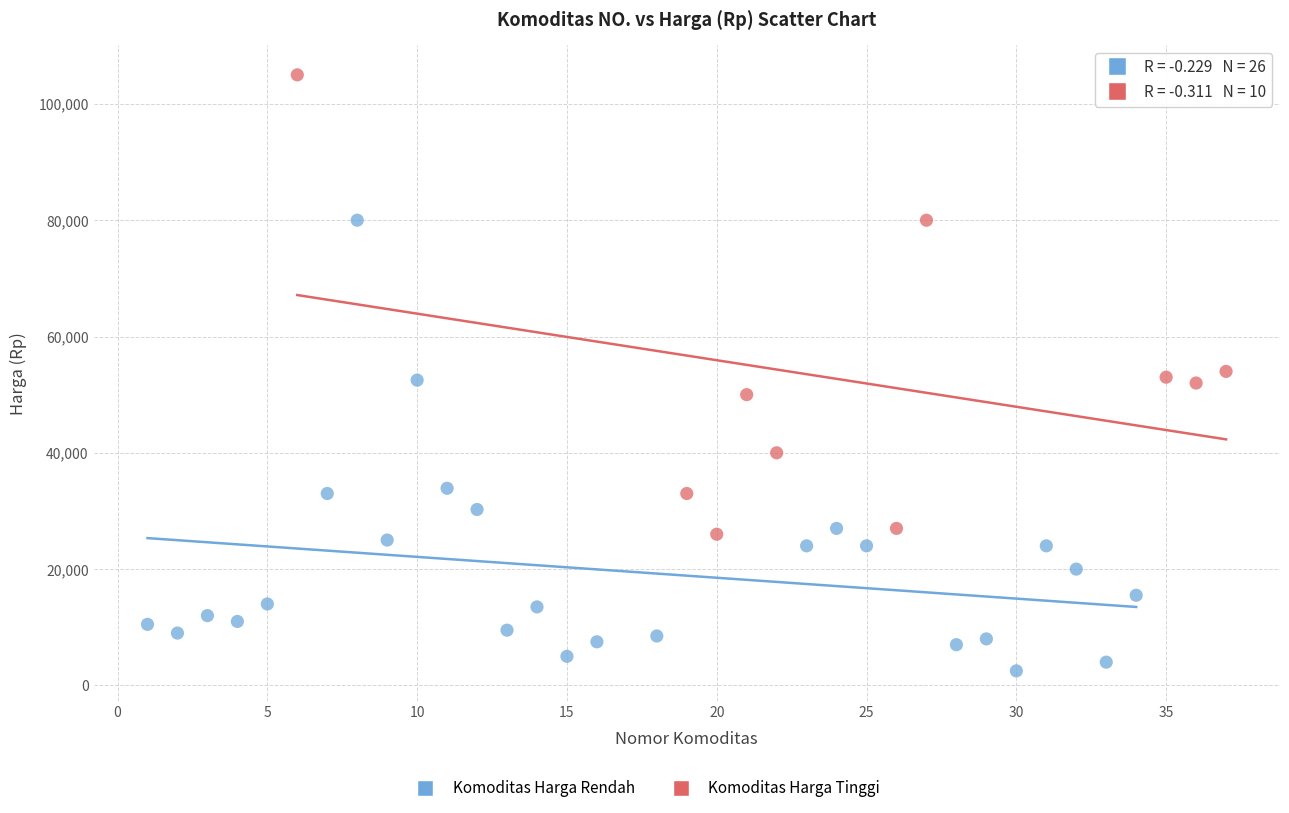

Which series contains the highest Y value?

Komoditas Harga Tinggi